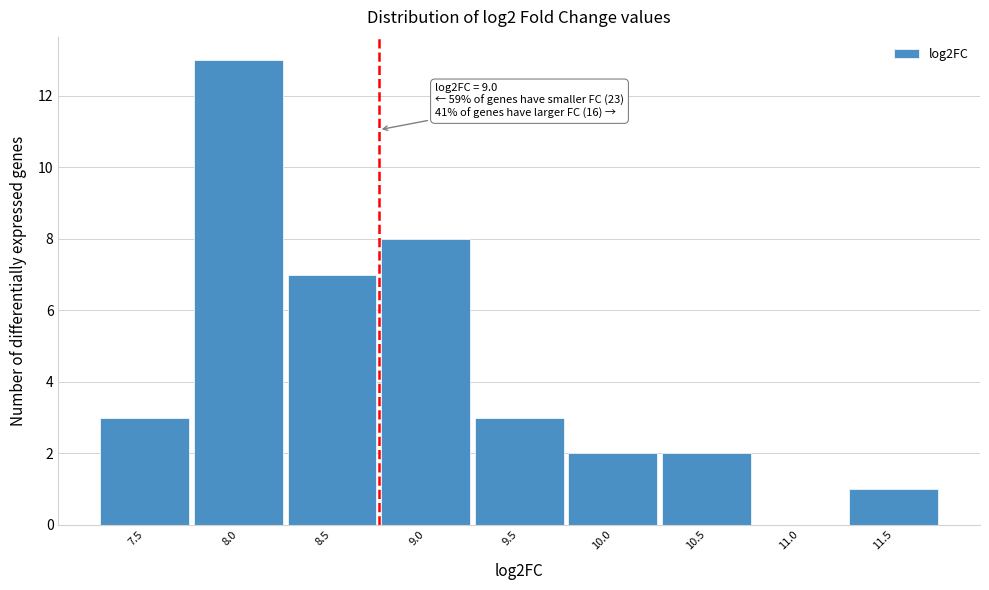

Reading left to right, list all the values displayed in this chart.

7.5=3	8.0=13	8.5=7	9.0=8	9.5=3	10.0=2	10.5=2	11.0=0	11.5=1